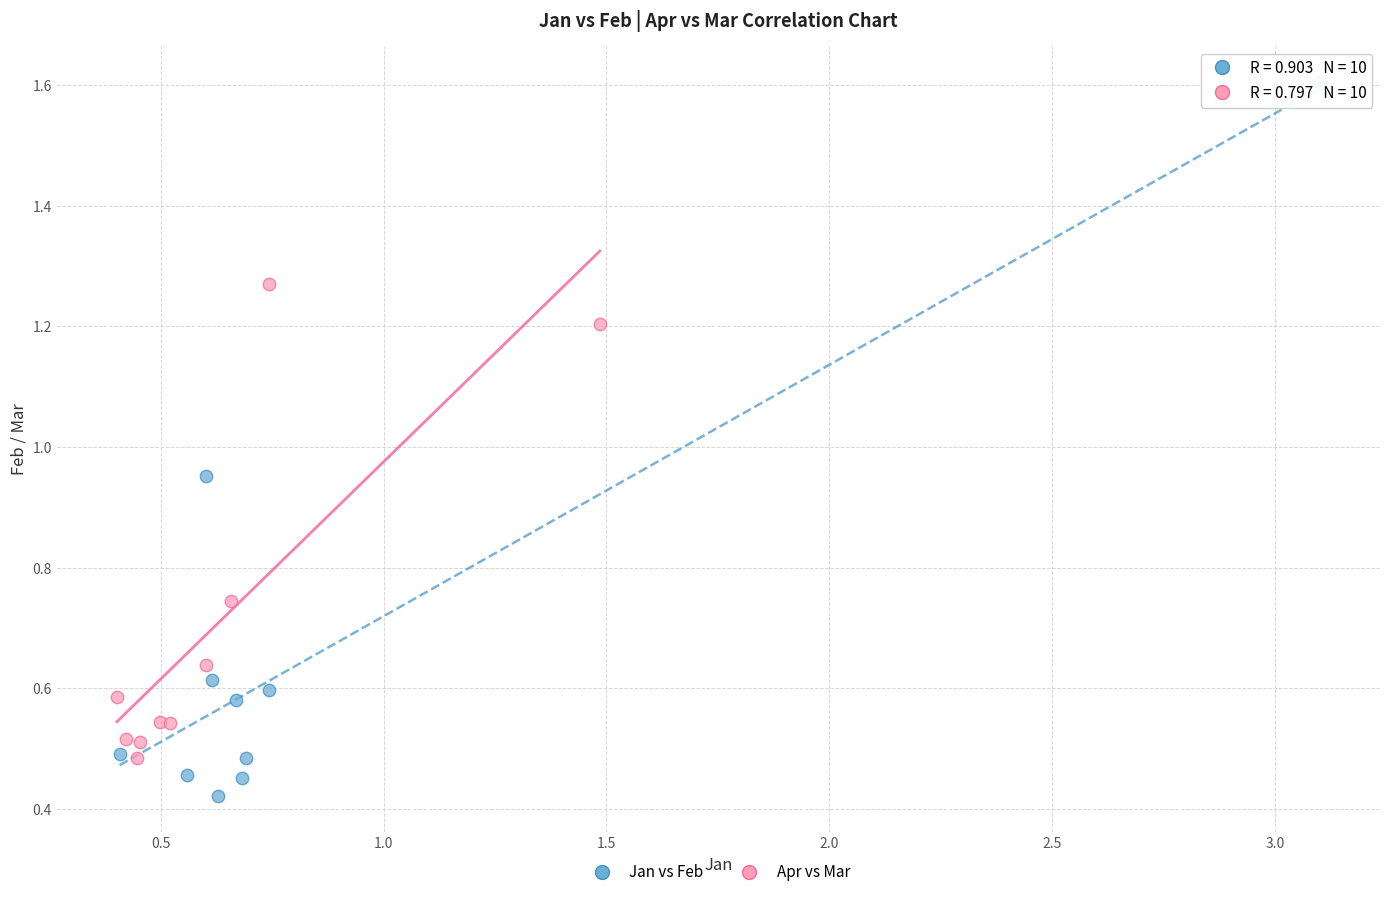

What are all the series names shown in the legend?

Jan vs Feb, Apr vs Mar